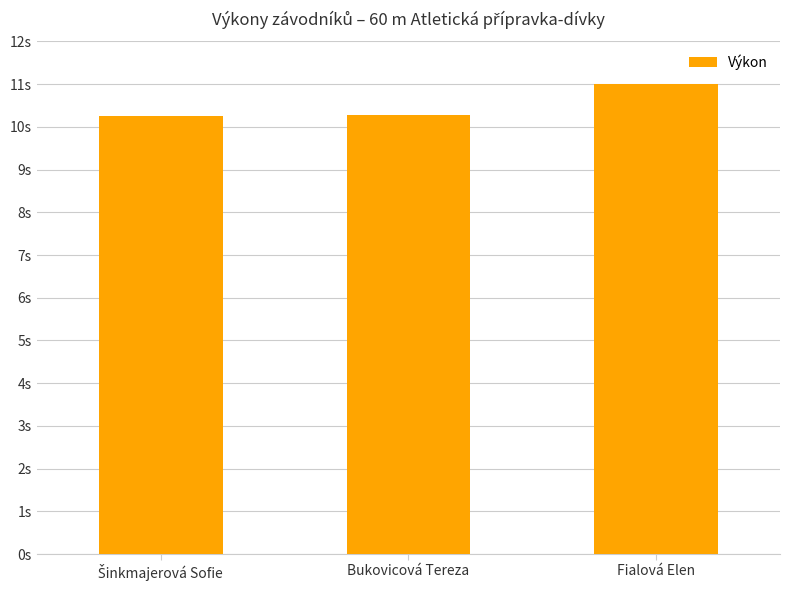

Is it true that the value at Fialová Elen is 16.3?

False